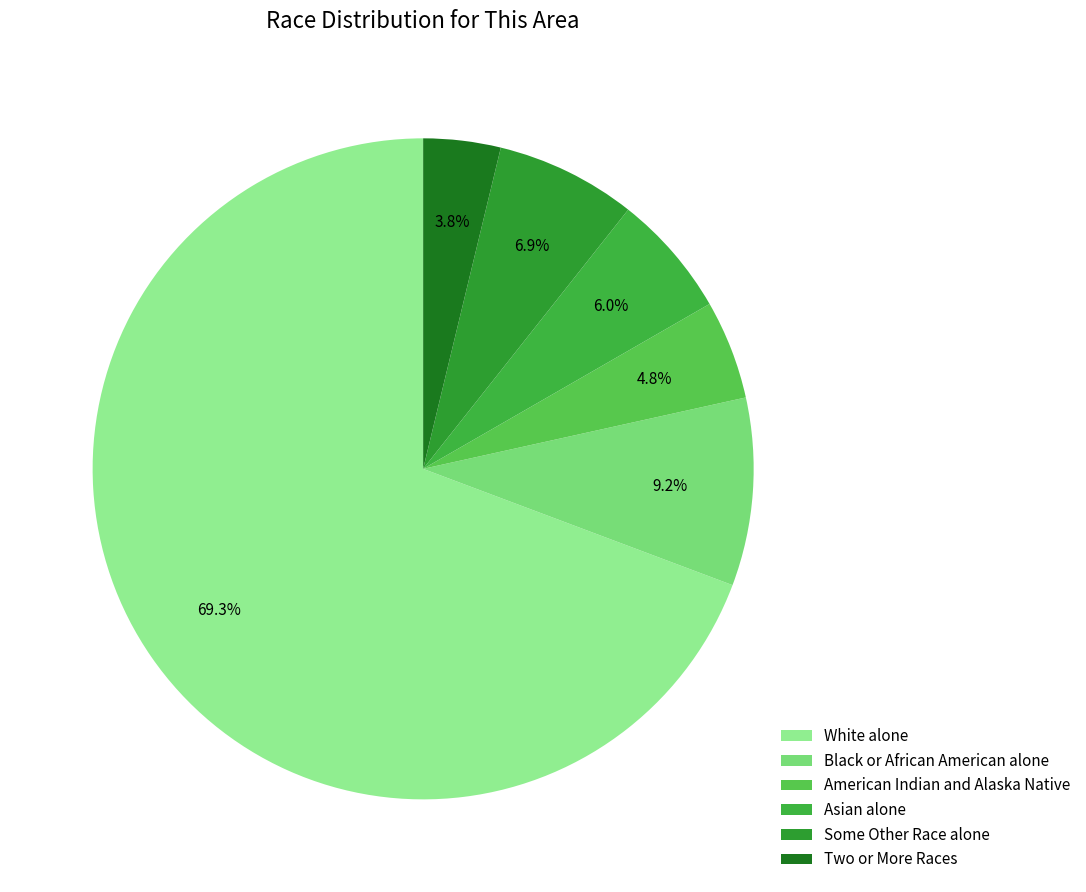

Does White alone account for over 50% of the chart?

Yes